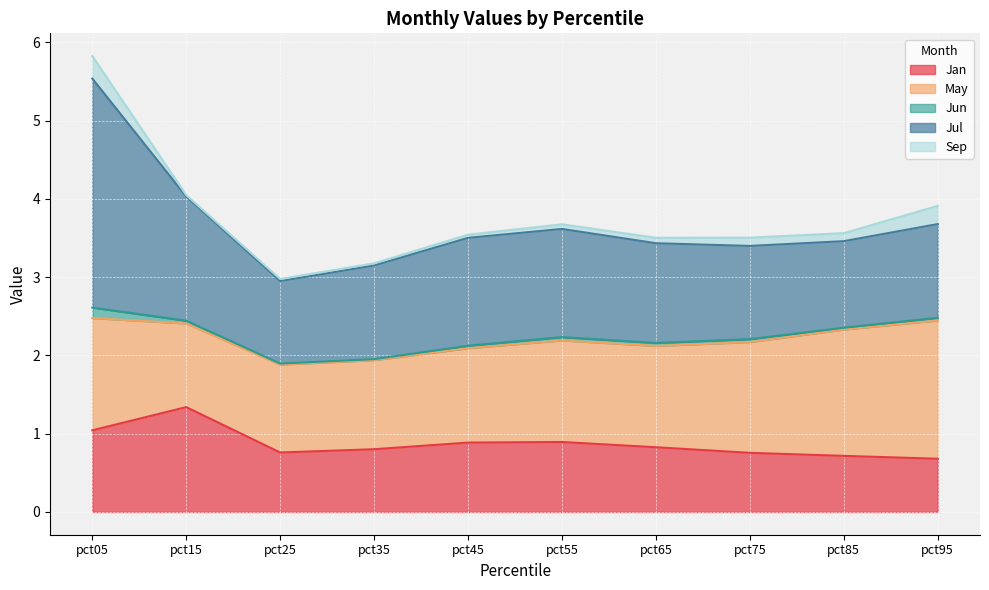

At which category is the sum across all series the highest?

pct05